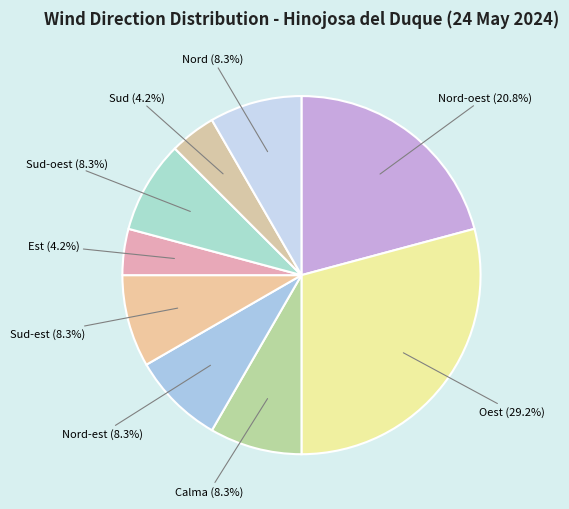

Do Sud (4.2%) and Sud-est (8.3%) together represent more than half of the pie?

No